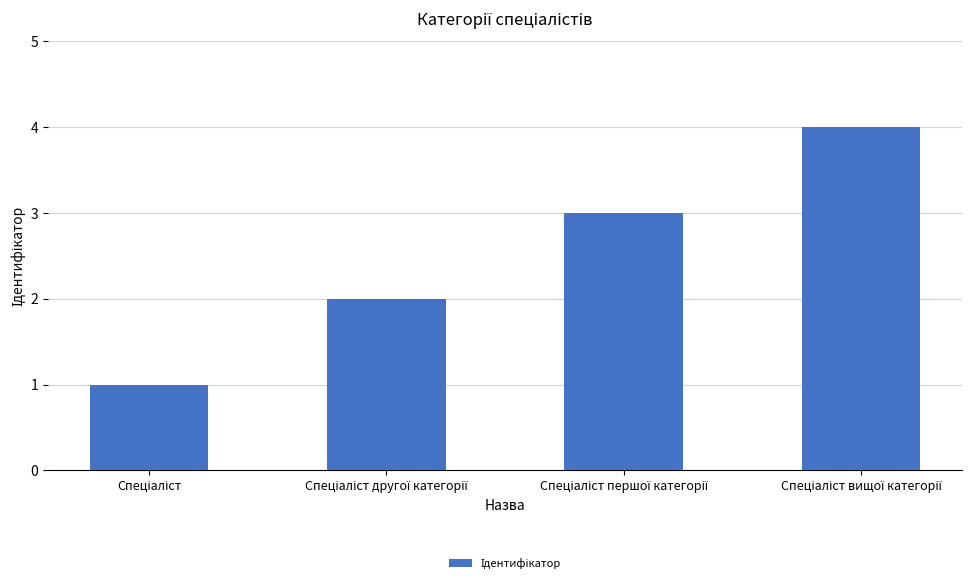

Are the bars horizontal?

No